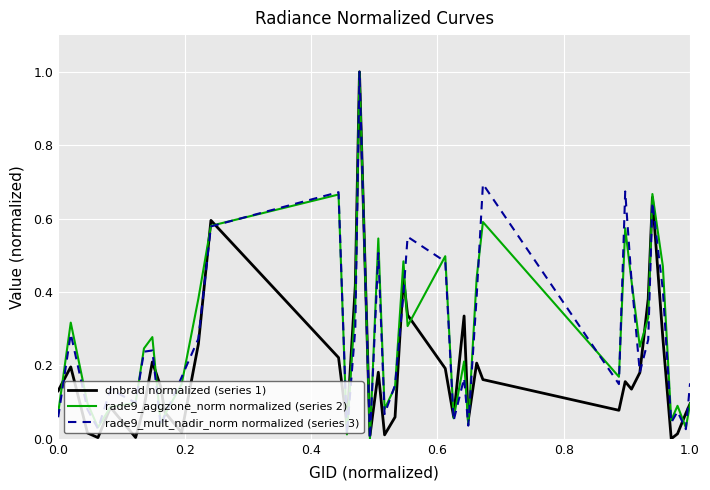

What is the highest value of the dnbrad normalized (series 1) series?

1.0